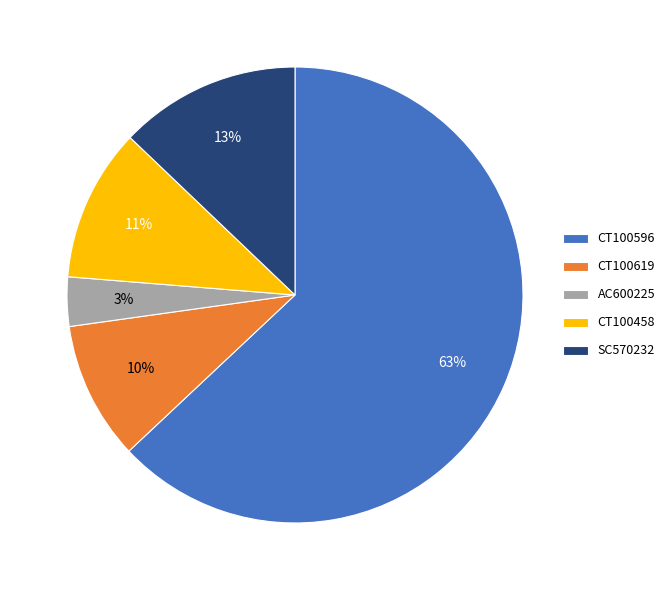

Do CT100458 and AC600225 together represent more than half of the pie?

No